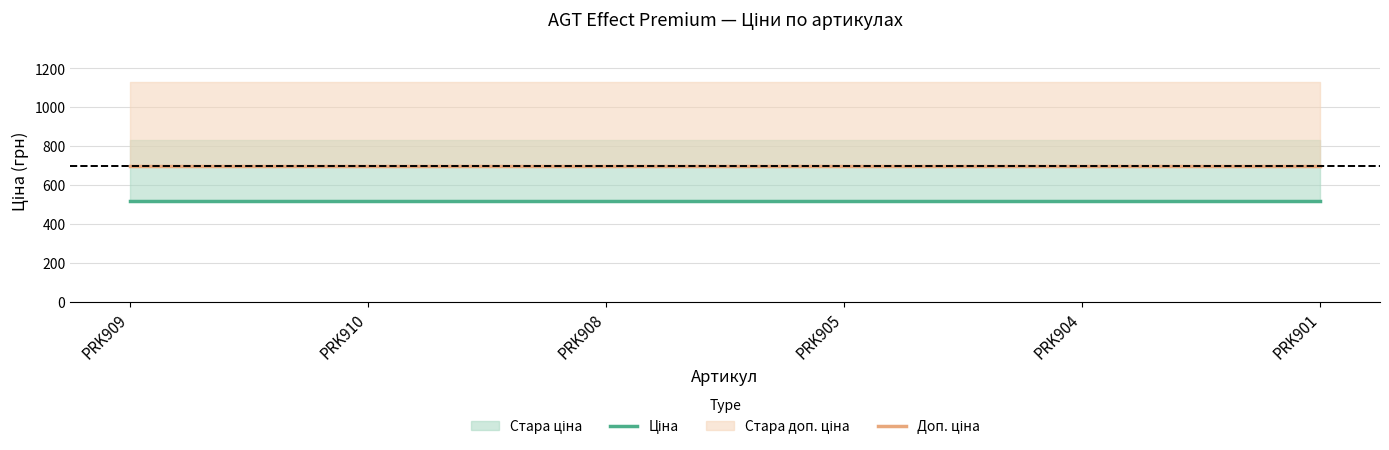

Rank the series at PRK908 from lowest to highest value.

Ціна, Доп. ціна